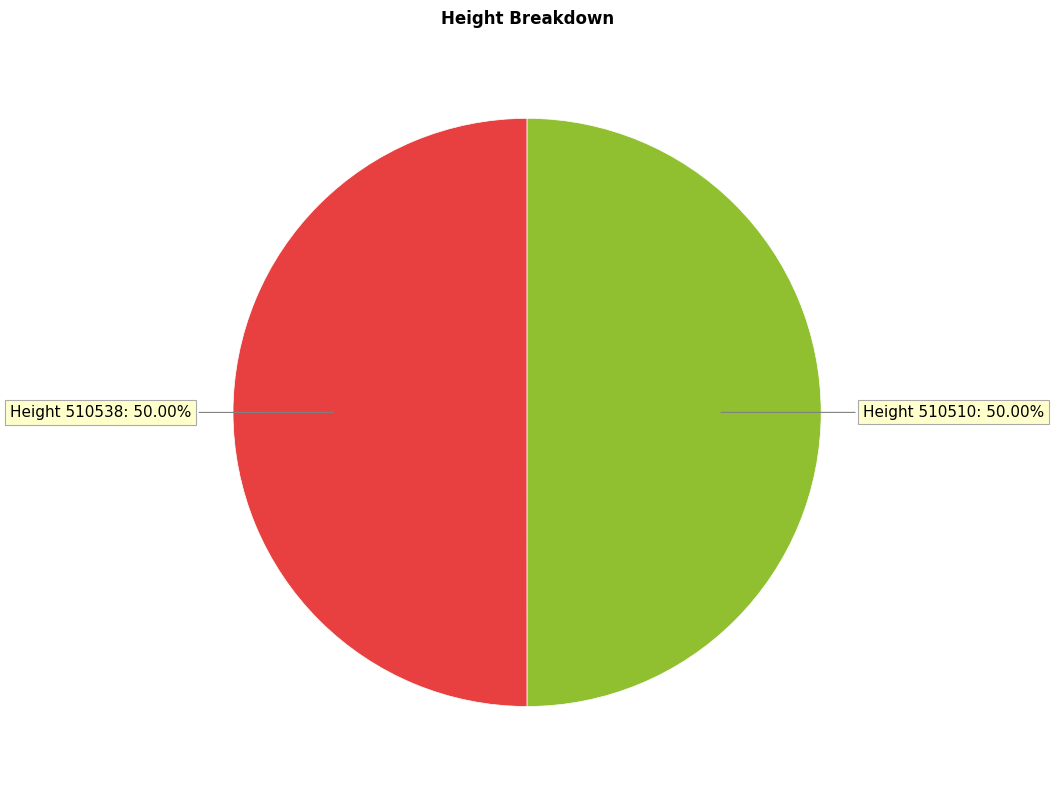

How many slices are in this pie chart?

2